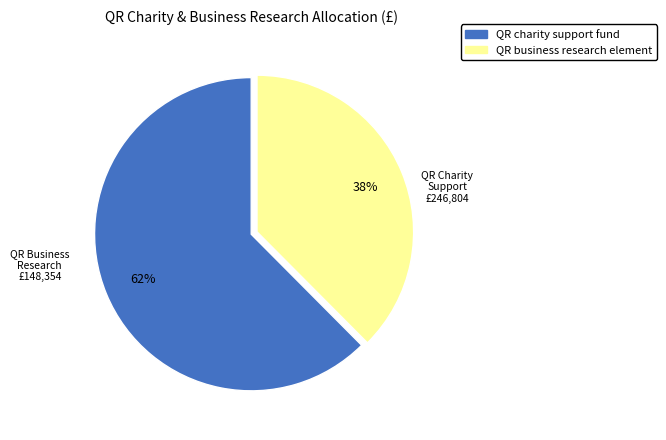

Which has a higher value, QR charity support fund or QR business research element?

QR charity support fund